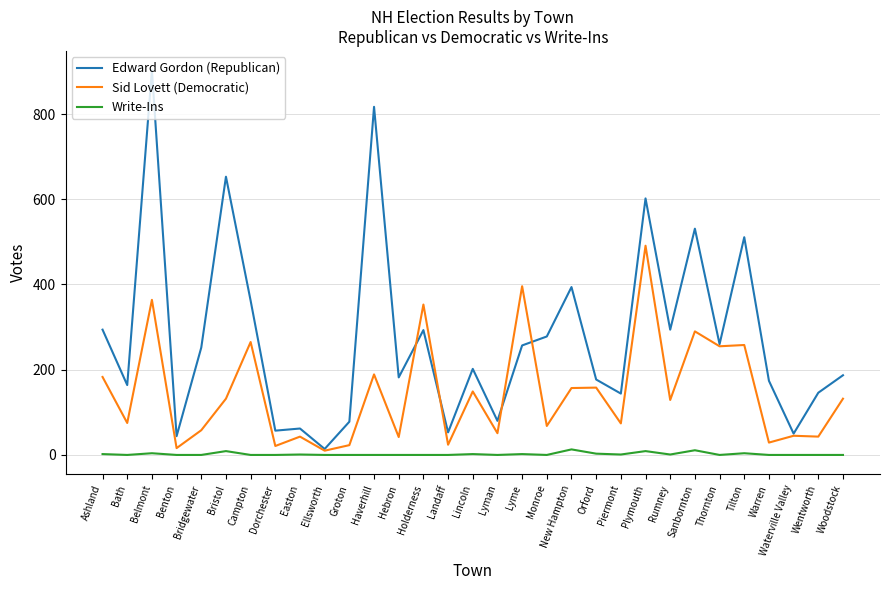

What are all the series names shown in the legend?

Edward Gordon (Republican), Sid Lovett (Democratic), Write-Ins